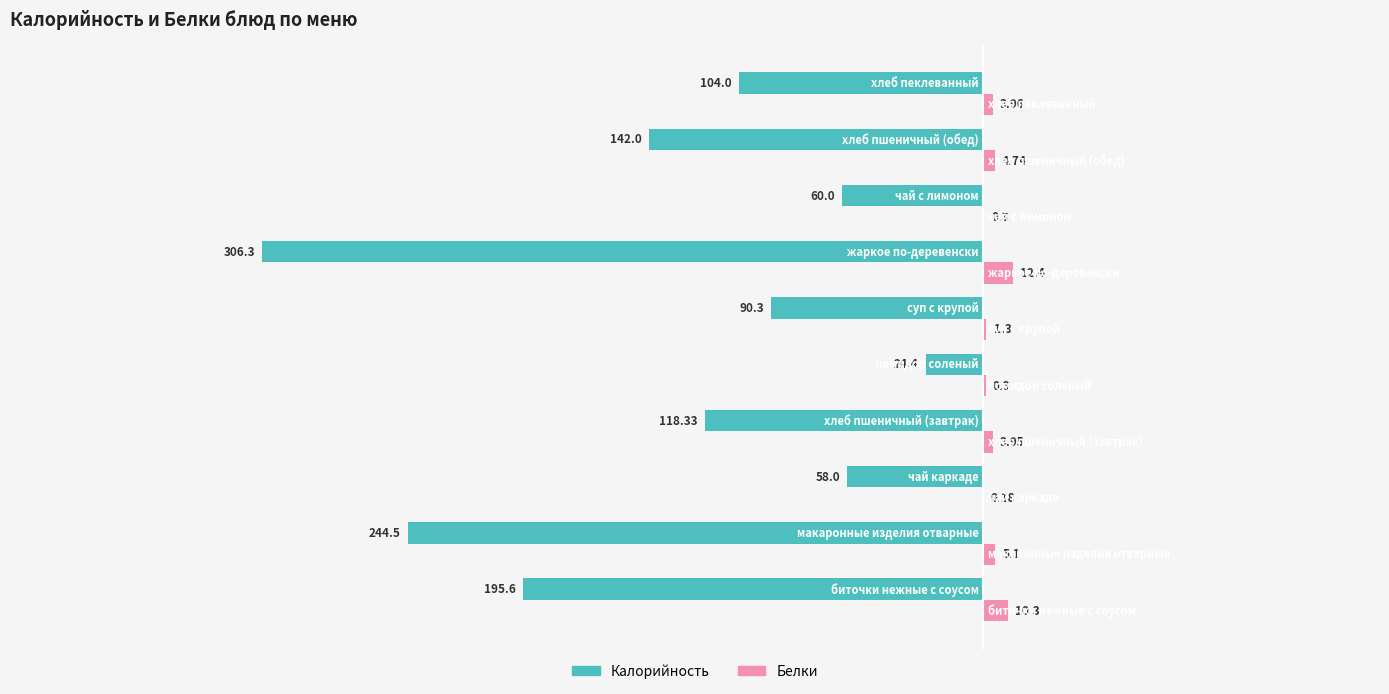

How many data points in Калорийность are above -104?

4